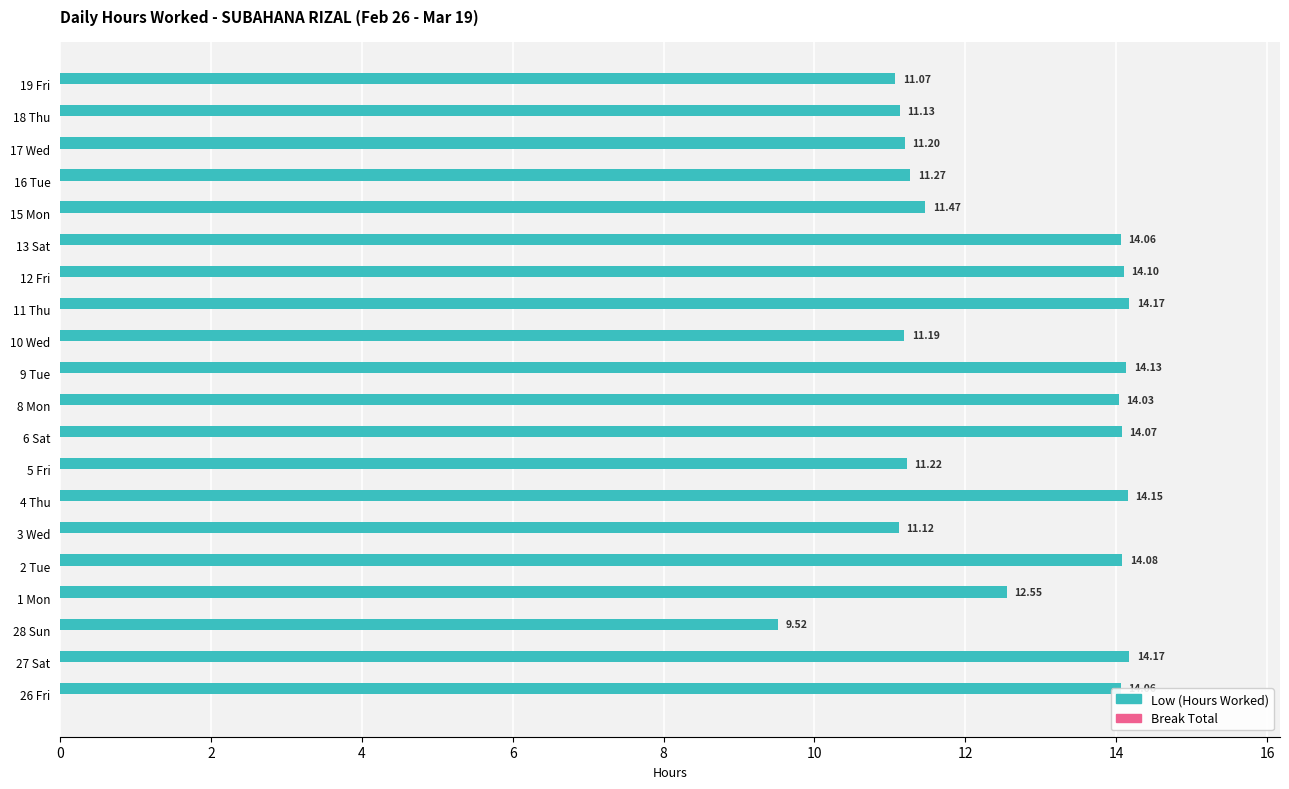

Between 3 Wed and 13 Sat, which is larger?

13 Sat